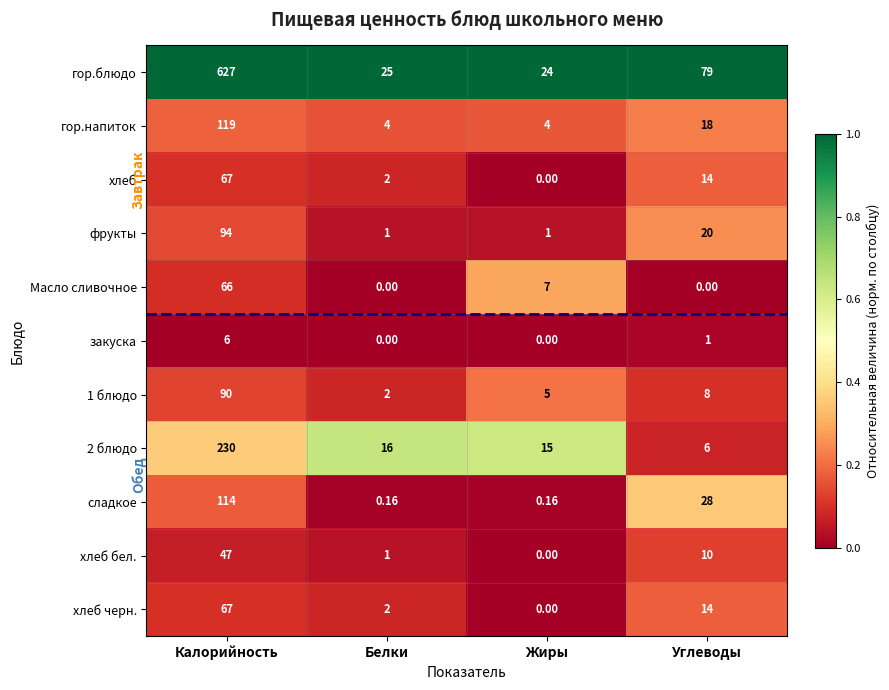

At which label does 1 блюдо reach its peak?

Калорийность